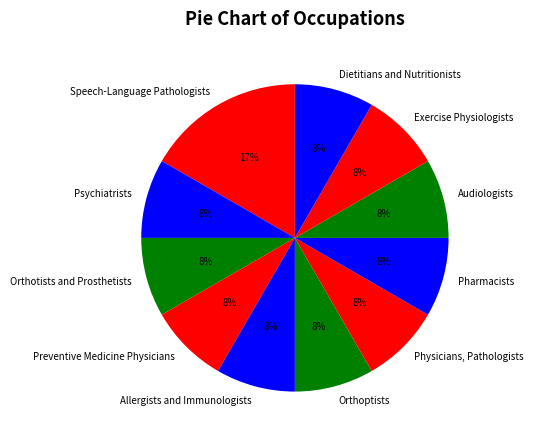

To the nearest percent, what is the average slice percentage?

9%